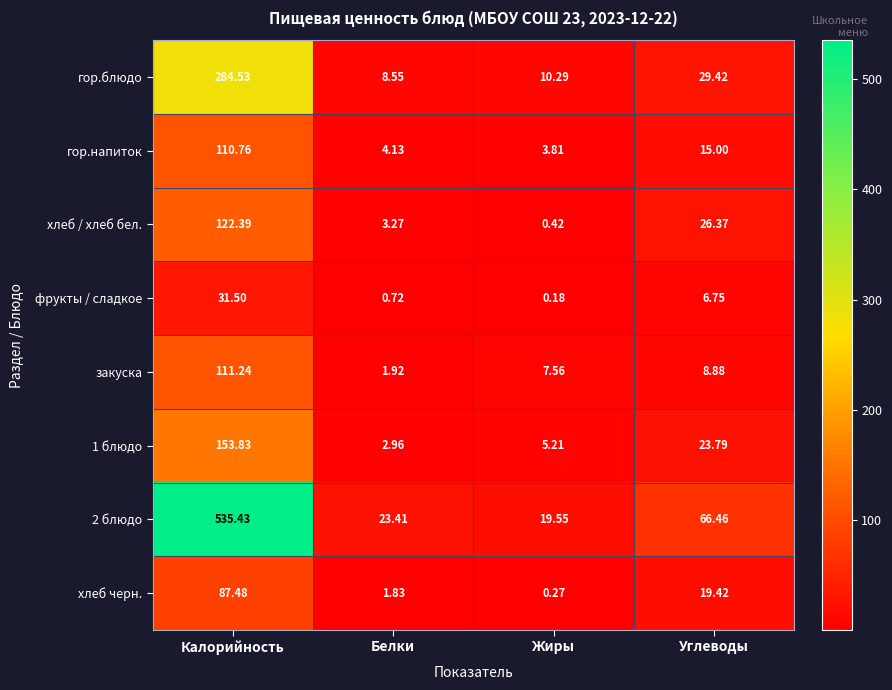

Where is 1 блюдо nearest to the value 78?

Углеводы